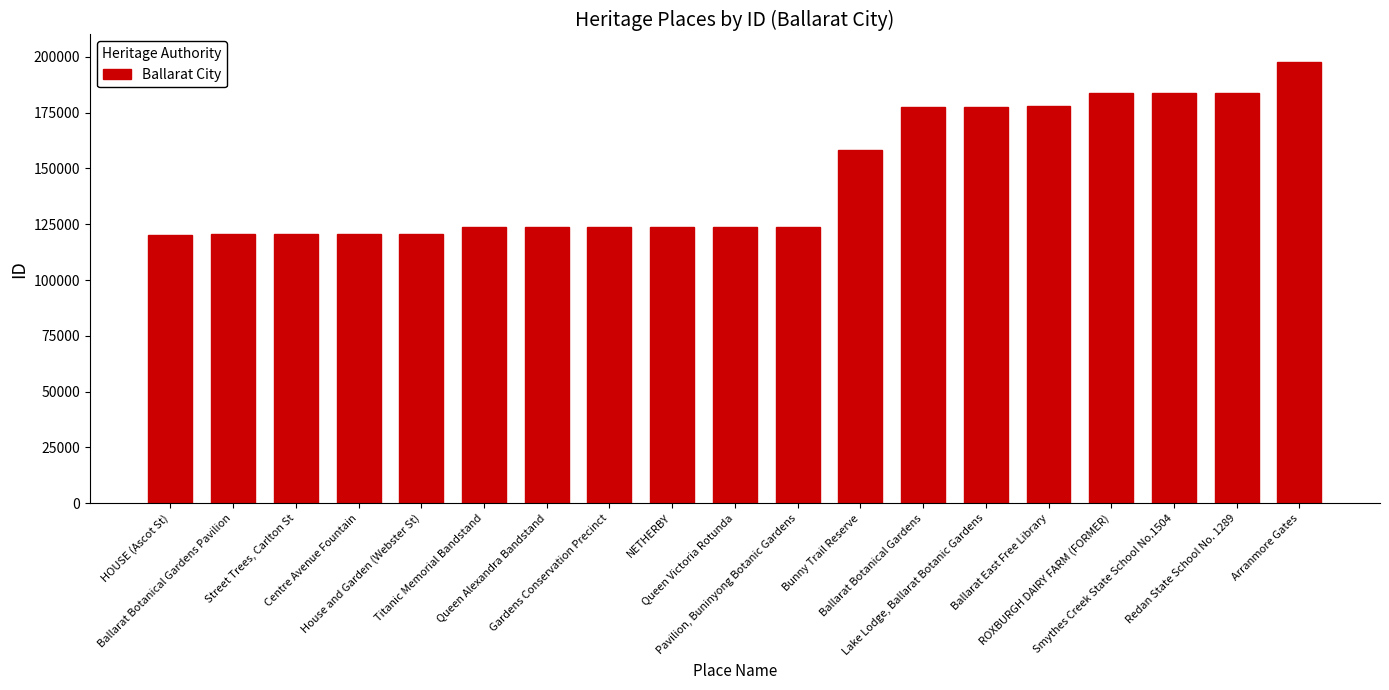

What is the sum of the values at Redan State School No. 1289 and House and Garden (Webster St)?

304627